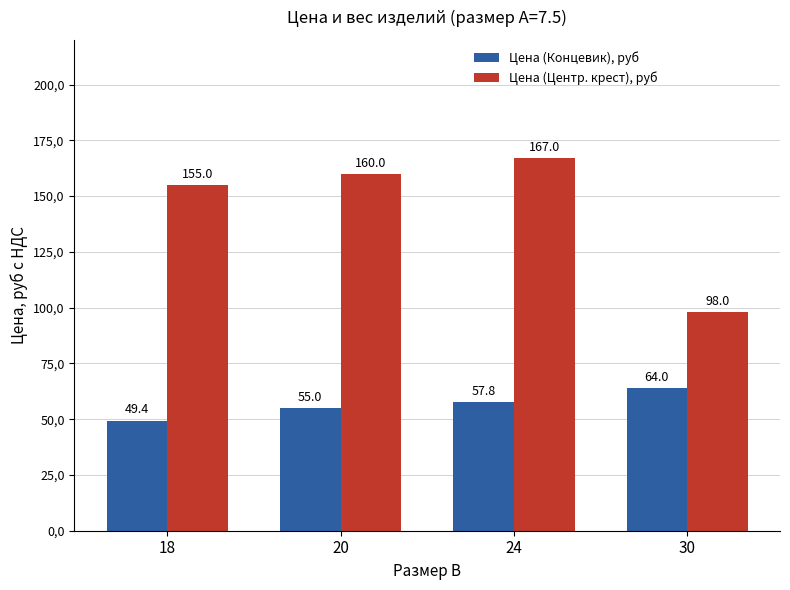

Which label corresponds to the smallest value in the chart?

18